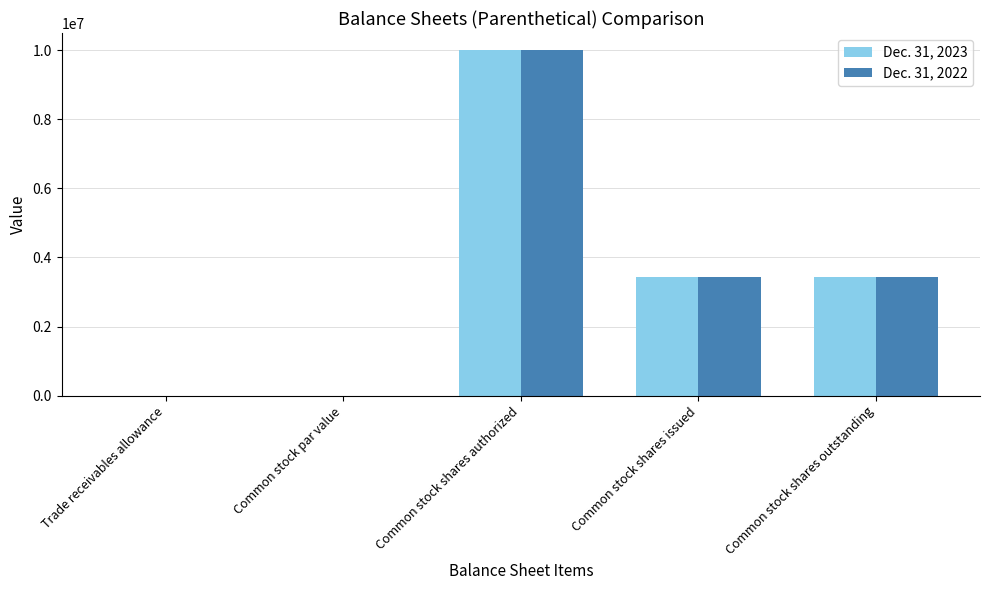

The value of Dec. 31, 2023 at Common stock shares issued is 2350250.4. True or false?

False